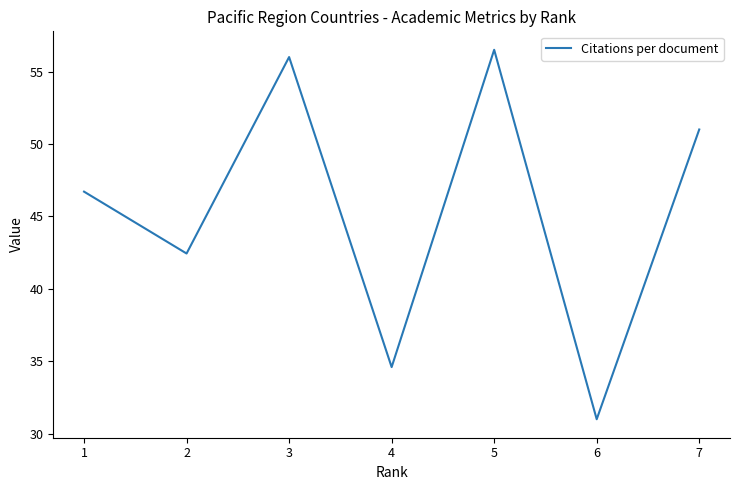

What is the approximate value at 1?

46.7